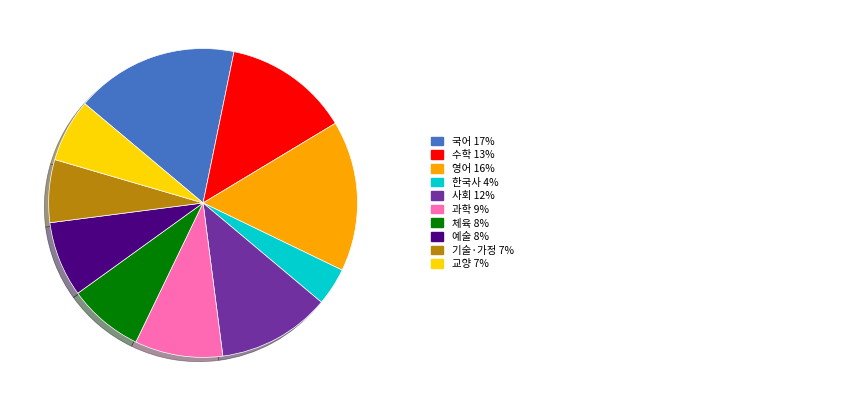

Does any single category account for the majority?

No